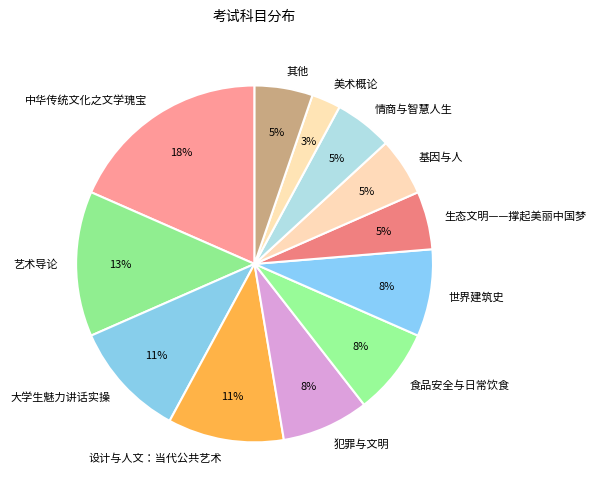

The 艺术导论 slice represents 23% of the pie. True or false?

False